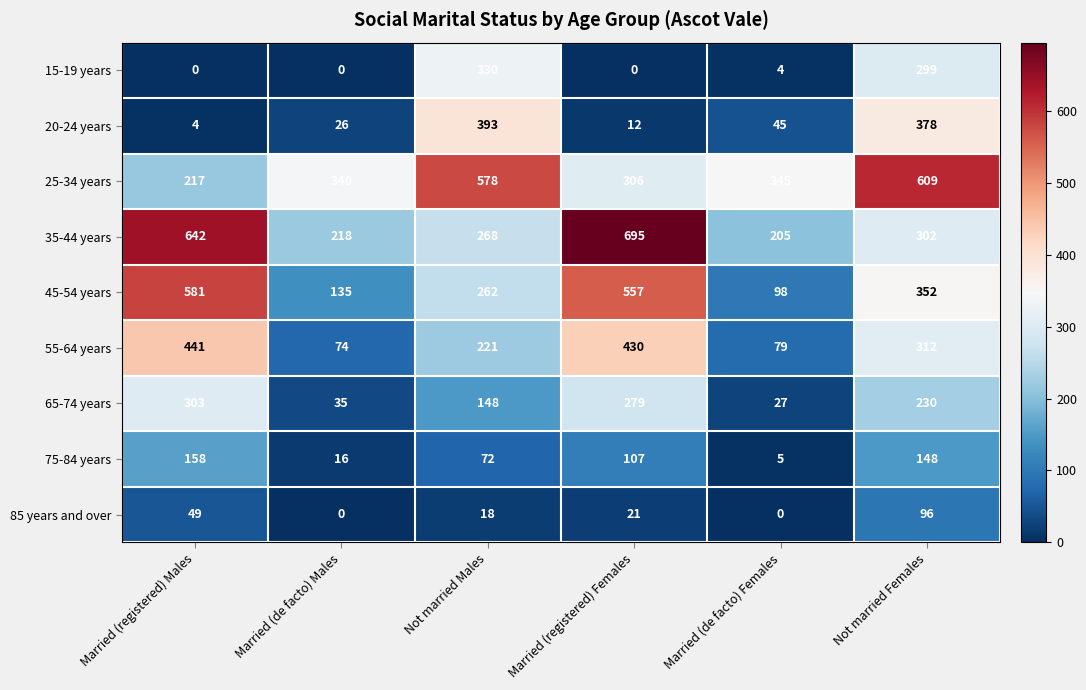

What is the difference between the 35-44 years values at Married (registered) Females and Not married Females?

393